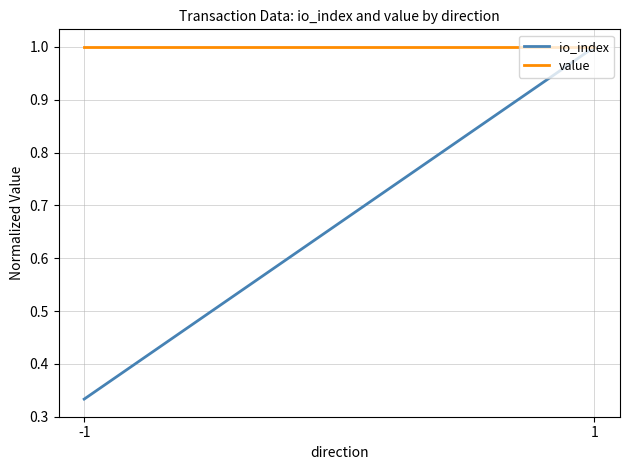

What is the total value across all series at 1?

2.0